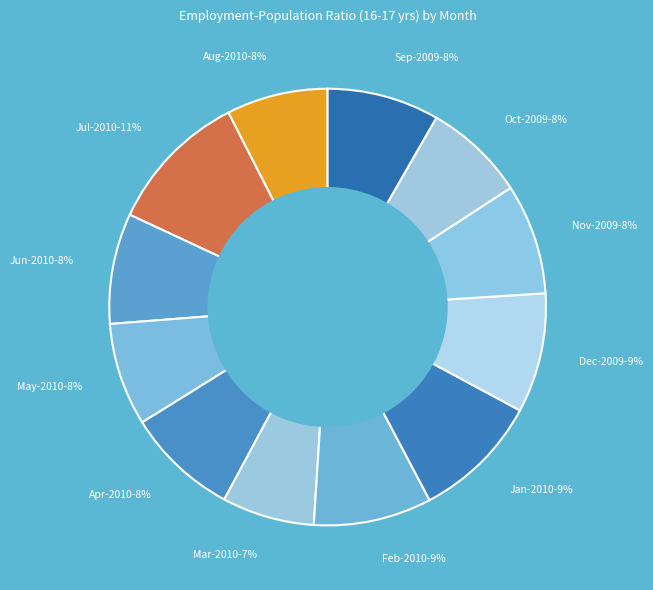

The Apr slice represents 20% of the pie. True or false?

False